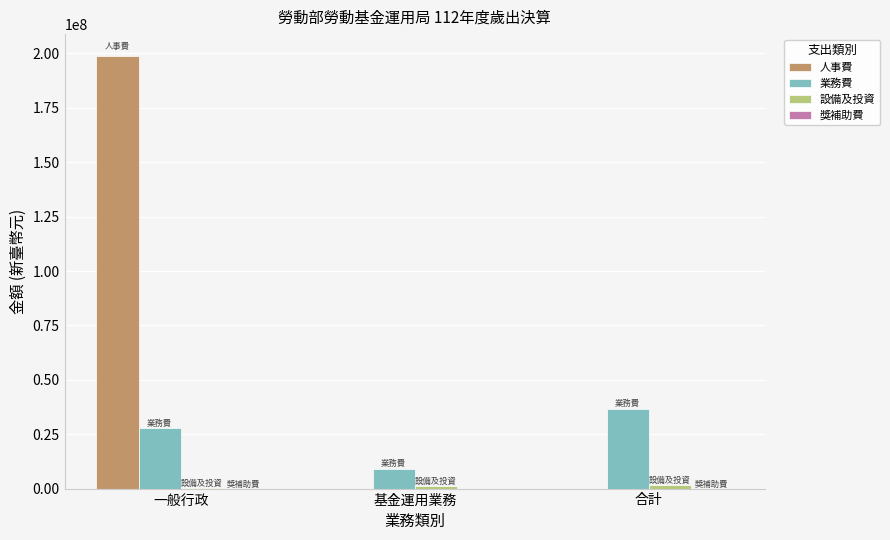

Which series has the widest spread of values?

人事費